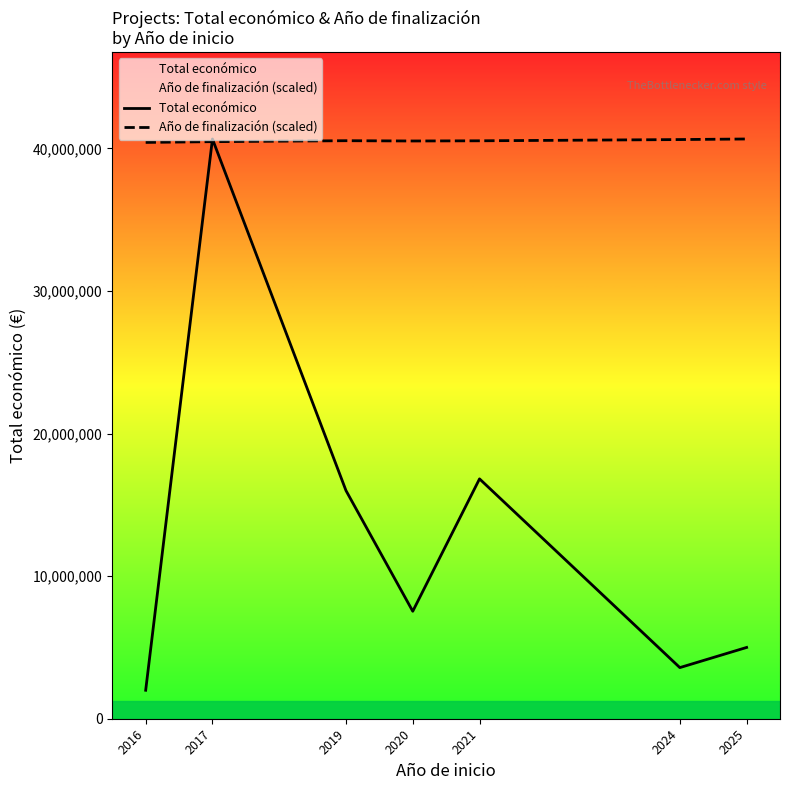

Reading left to right, transcribe all the data shown in this chart.

Total económico: 1997731.0	40657613.0	15999768.0	7536303.0	16821019.0	3585680.0	4999137.0
Año de finalización (scaled): 40417272.4	40470681.4	40537442.7	40517414.3	40530766.6	40617556.2	40657613.0